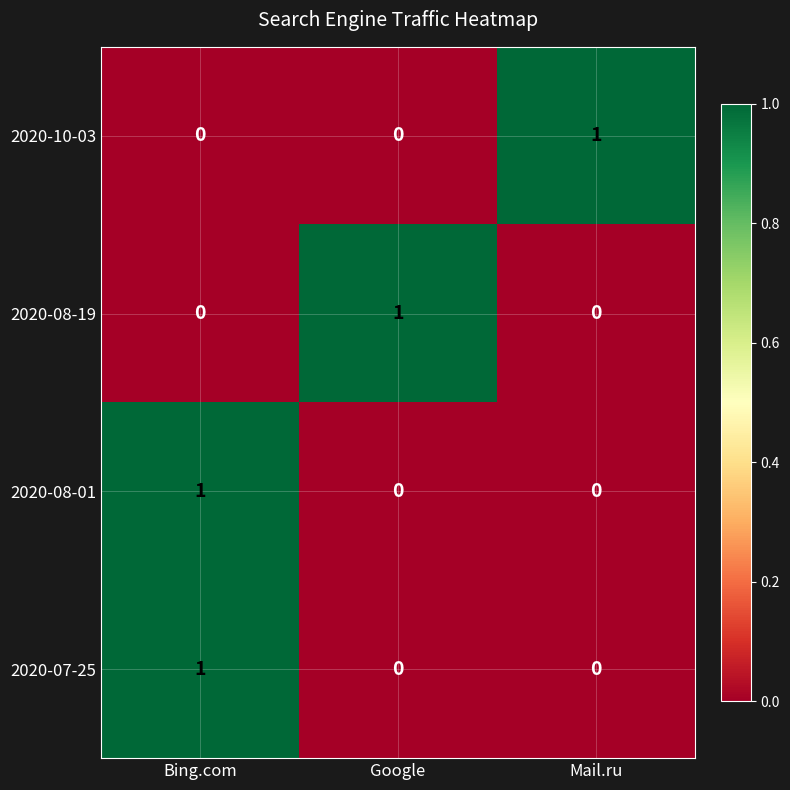

Reading right to left, what are all the values shown in this chart?

2020-10-03: Mail.ru=1	Google=0	Bing.com=0
2020-08-19: Mail.ru=0	Google=1	Bing.com=0
2020-08-01: Mail.ru=0	Google=0	Bing.com=1
2020-07-25: Mail.ru=0	Google=0	Bing.com=1